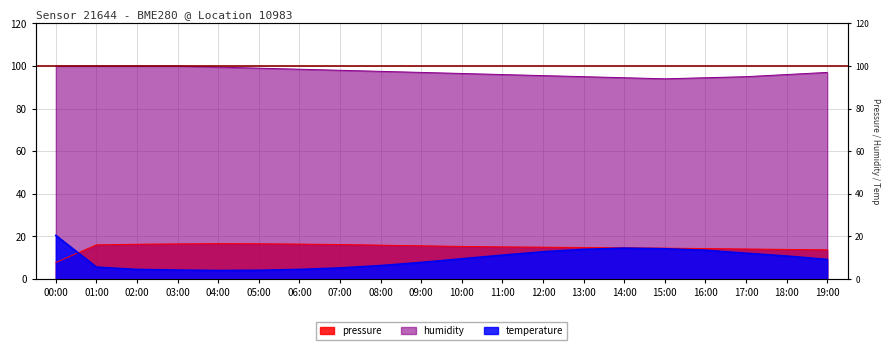

At which category does the chart reach its minimum across all series?

04:00